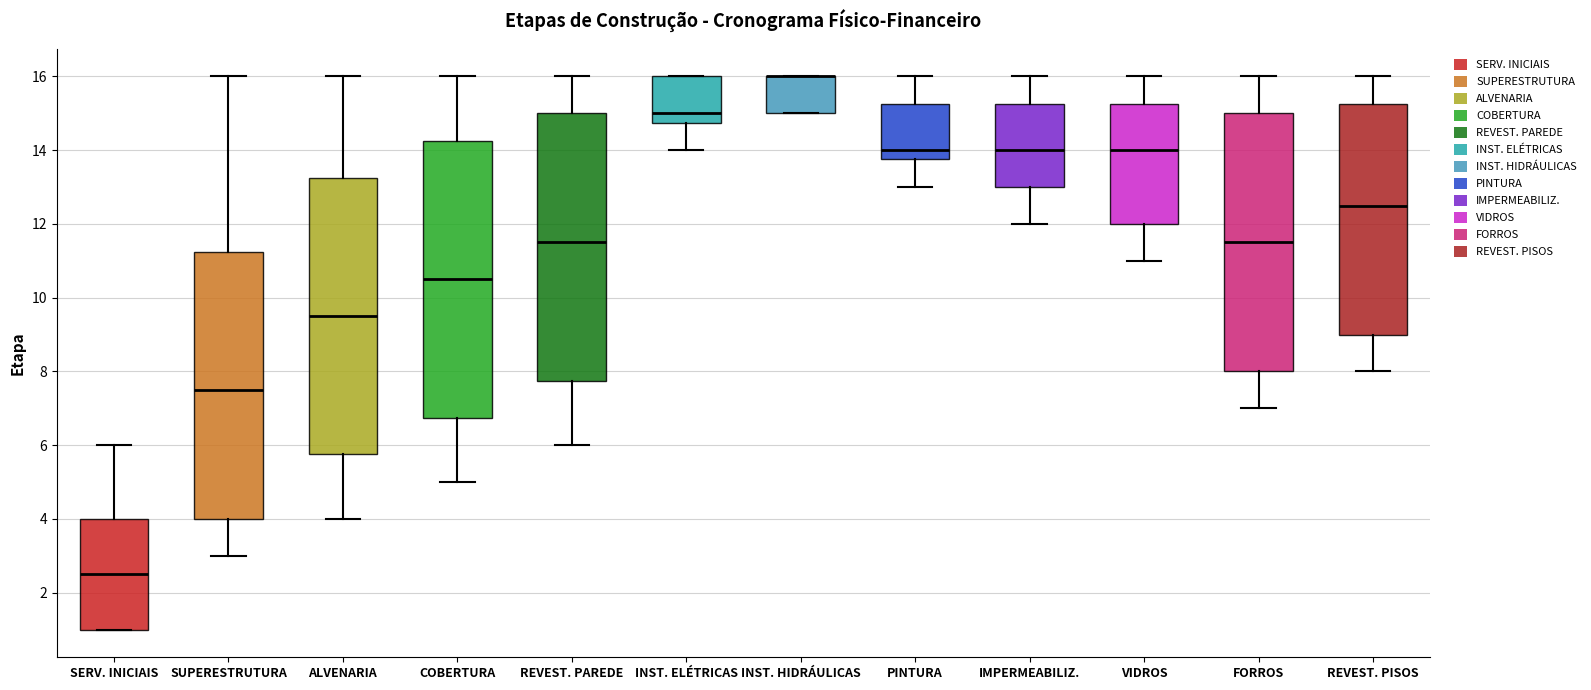

Reading left to right, read every box against the y-axis: the position of its median line, the range the box covers, and the ends of its whiskers. The values are not printed on the chart, so give them approximately, as read against the axis.

SERV. INICIAIS: median 2.6, box 1.0 to 4.0, whiskers 1.0 to 6.0
SUPERESTRUTURA: median 7.6, box 4.0 to 11.2, whiskers 3.0 to 16.0
ALVENARIA: median 9.6, box 5.8 to 13.2, whiskers 4.0 to 16.0
COBERTURA: median 10.6, box 6.8 to 14.2, whiskers 5.0 to 16.0
REVEST. PAREDE: median 11.6, box 7.8 to 15.0, whiskers 6.0 to 16.0
INST. ELÉTRICAS: median 15.0, box 14.8 to 16.0, whiskers 14.0 to 16.0
INST. HIDRÁULICAS: median 16.0 (drawn on the box's upper edge), box 15.0 to 16.0, whiskers 15.0 to 16.0
PINTURA: median 14.0, box 13.8 to 15.2, whiskers 13.0 to 16.0
IMPERMEABILIZ.: median 14.0, box 13.0 to 15.2, whiskers 12.0 to 16.0
VIDROS: median 14.0, box 12.0 to 15.2, whiskers 11.0 to 16.0
FORROS: median 11.6, box 8.0 to 15.0, whiskers 7.0 to 16.0
REVEST. PISOS: median 12.6, box 9.0 to 15.2, whiskers 8.0 to 16.0